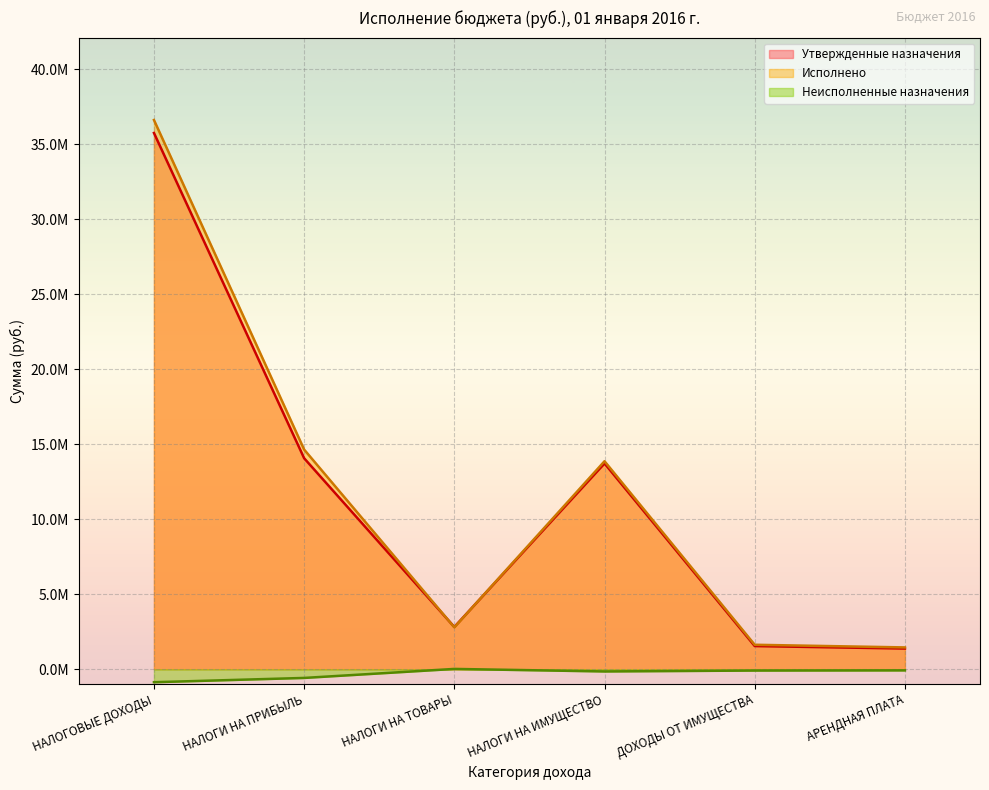

After their last crossing, which series has the higher values: Исполнено or Утвержденные назначения?

Исполнено